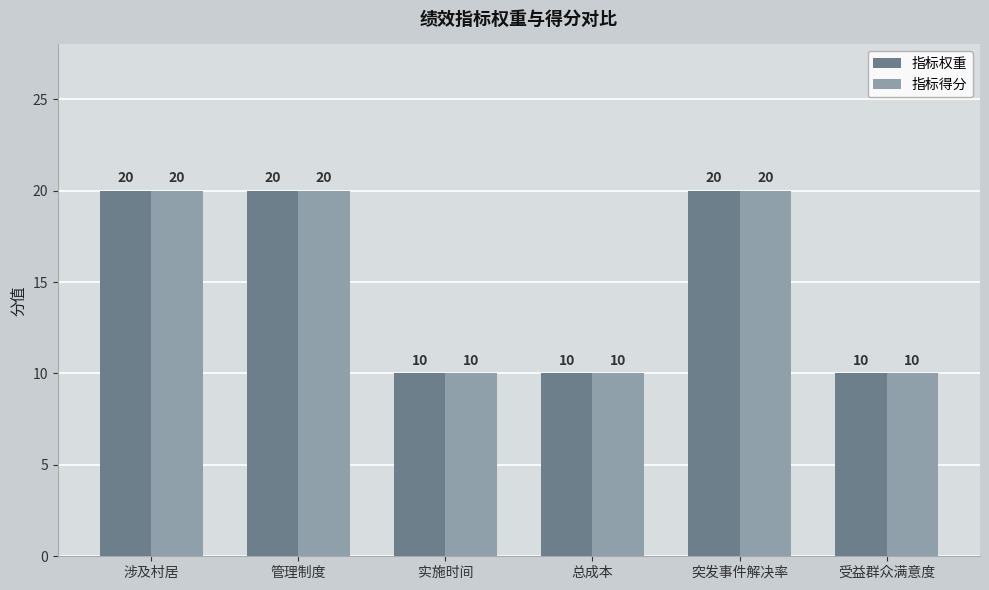

What is the value of the 指标得分 bar at the 5th from the left?

20